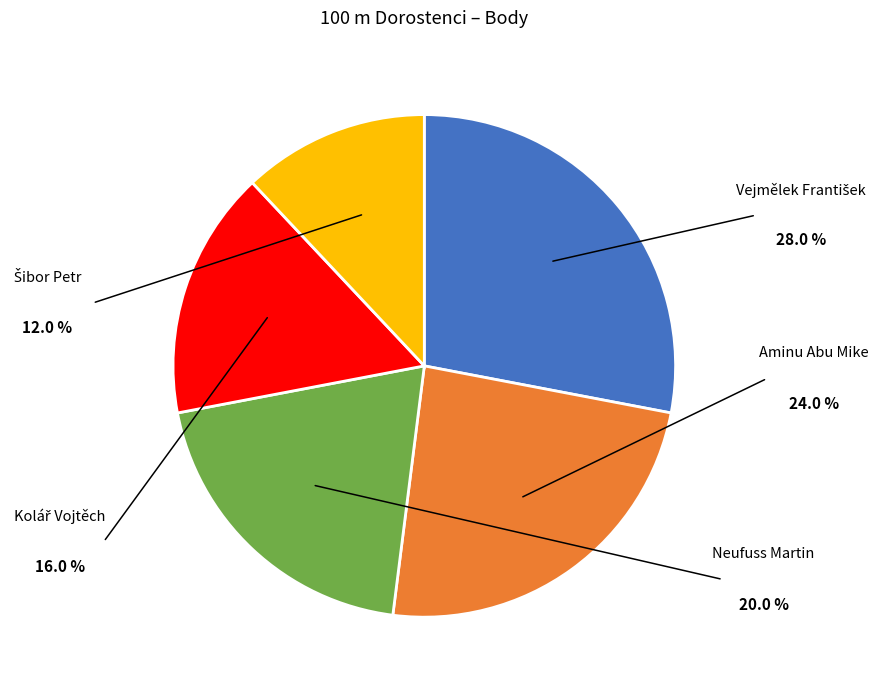

Does any single category account for the majority?

No